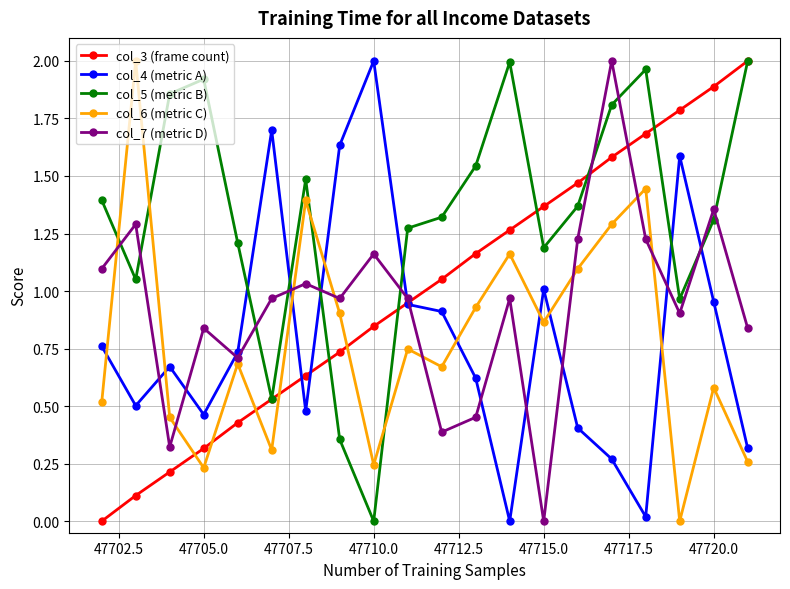

After their last crossing, which series has the higher values: col_7 (metric D) or col_4 (metric A)?

col_7 (metric D)